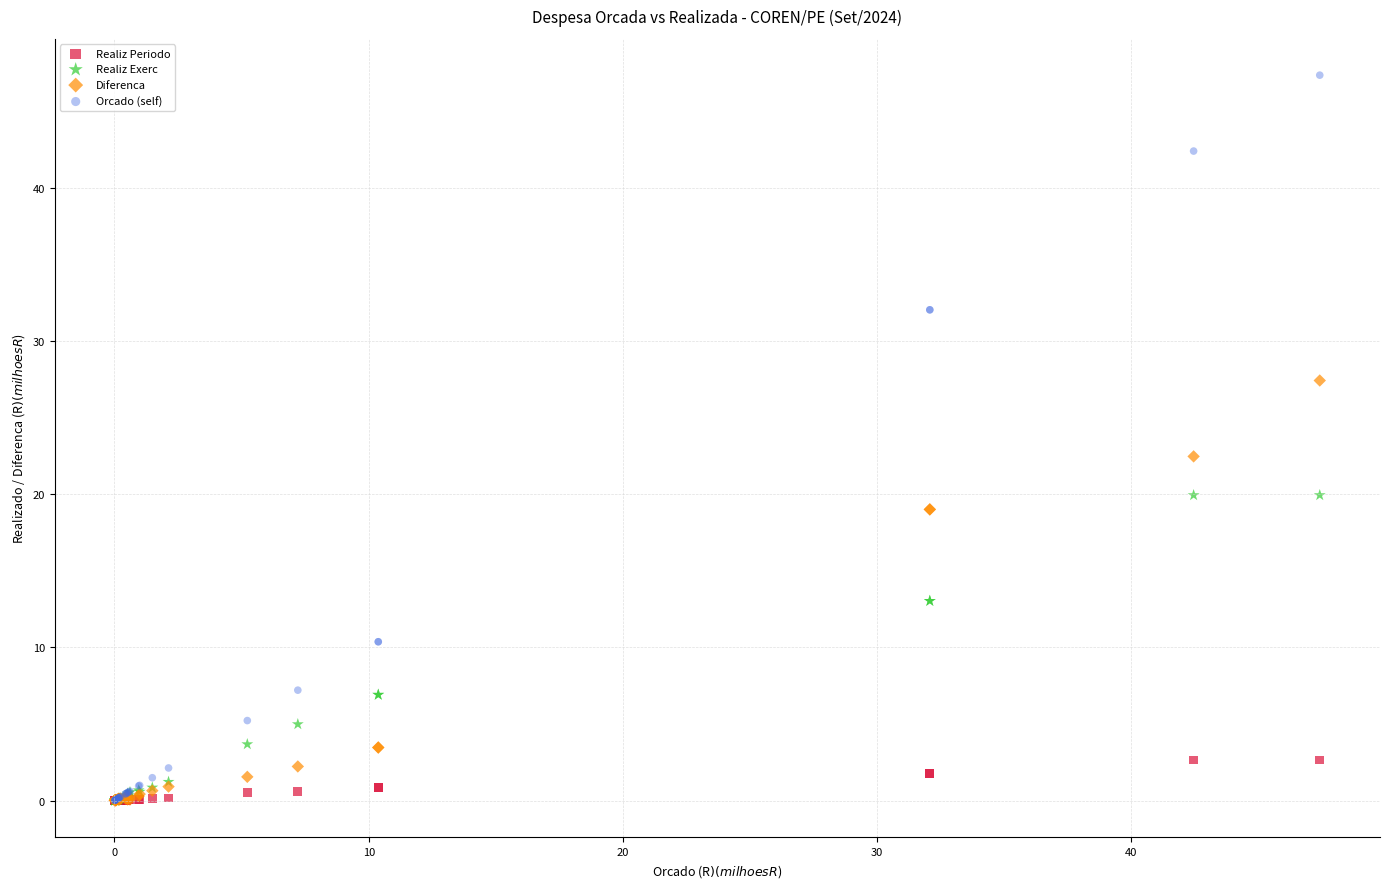

What are all the series names shown in the legend?

Realiz Periodo, Realiz Exerc, Diferenca, Orcado (self)